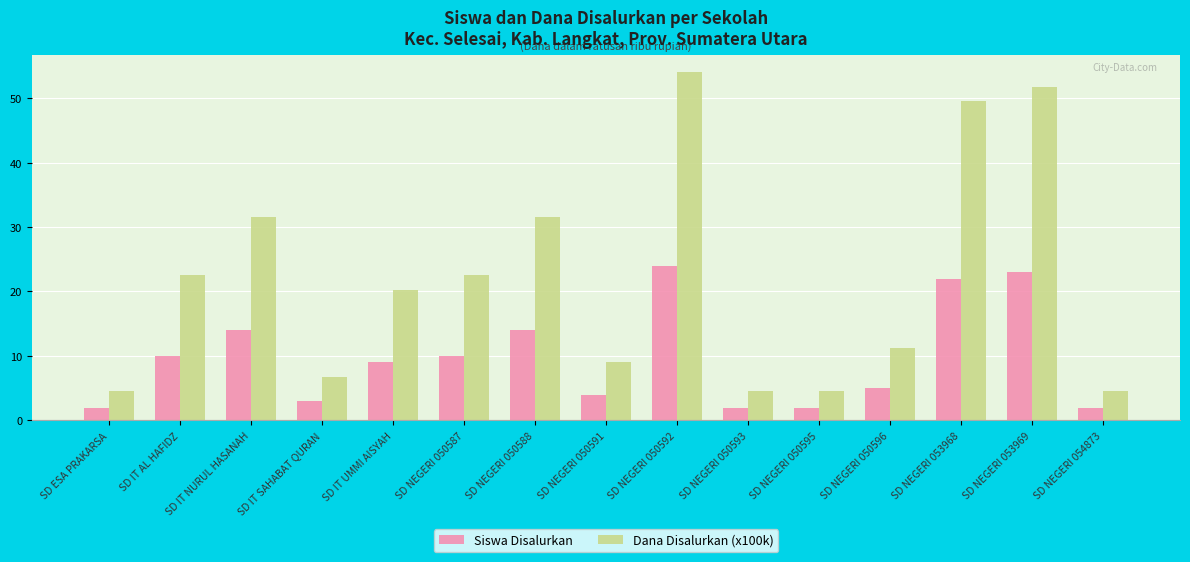

What is the sum of all Dana Disalurkan (x100k) values?

328.5